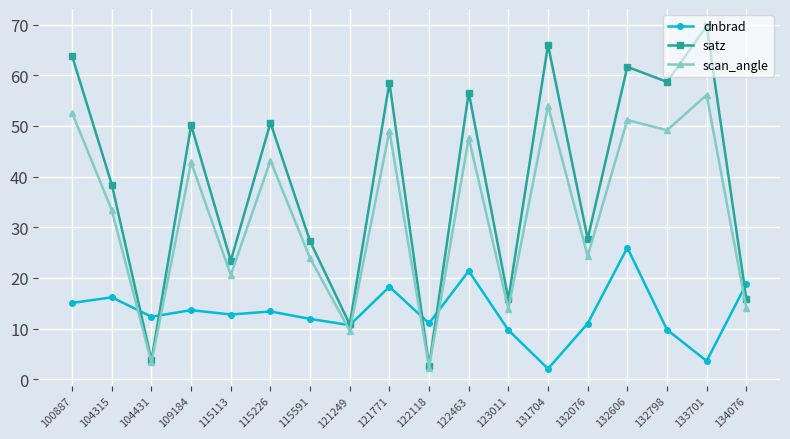

Does the chart have visible grid lines?

Yes